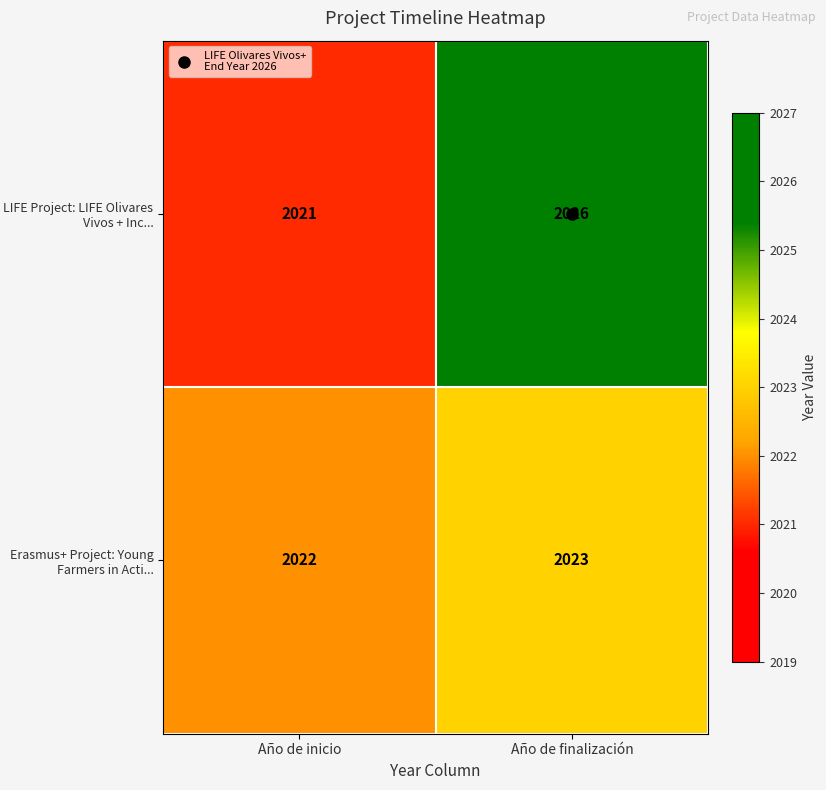

At which category is the sum across all series the highest?

Año de finalización